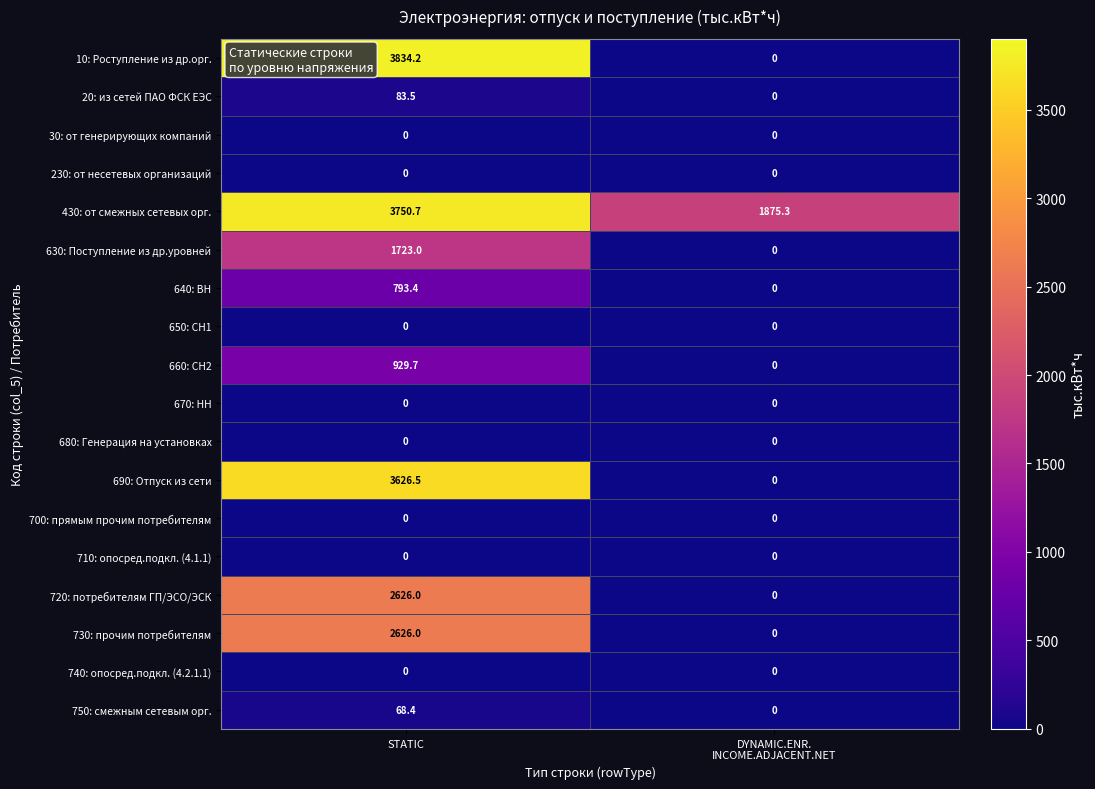

At which category is the sum across all series the highest?

STATIC